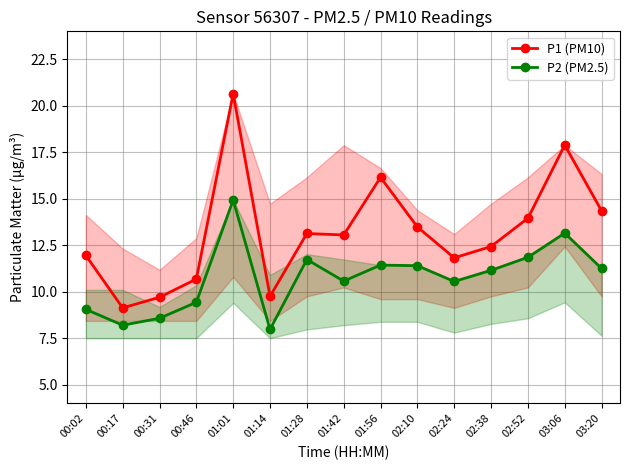

Rank the series at 01:56 from lowest to highest value.

P2 (PM2.5), P1 (PM10)